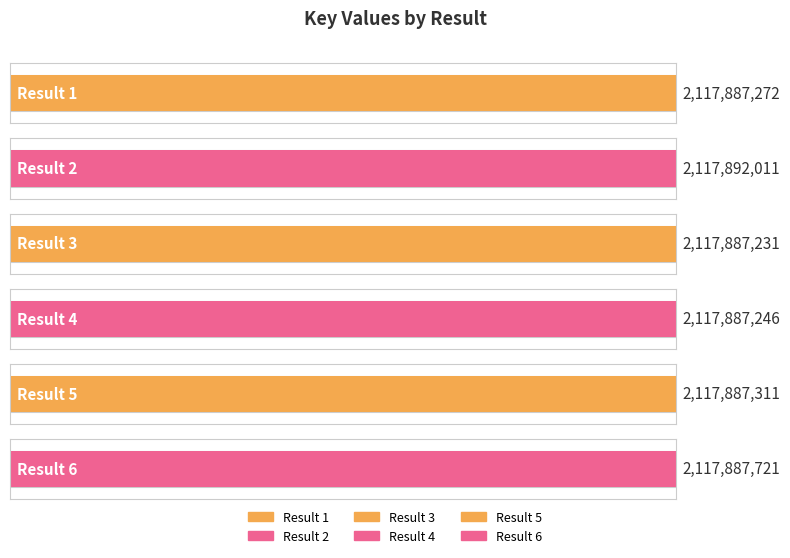

How many values are below 2117887311?

3